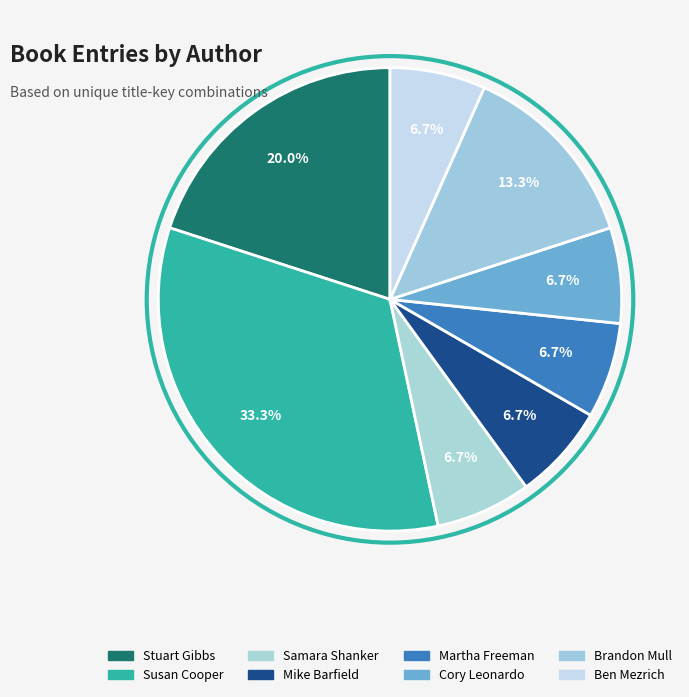

To the nearest percent, what is the average slice percentage?

12%